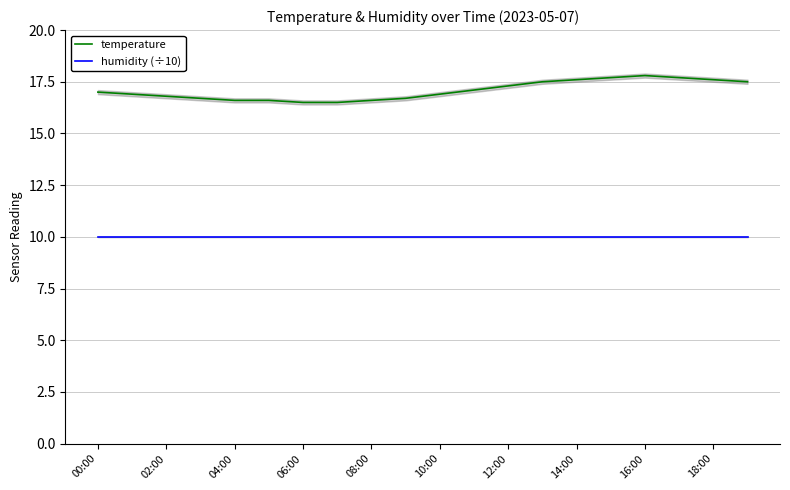

What is the highest value of the temperature series?

17.8